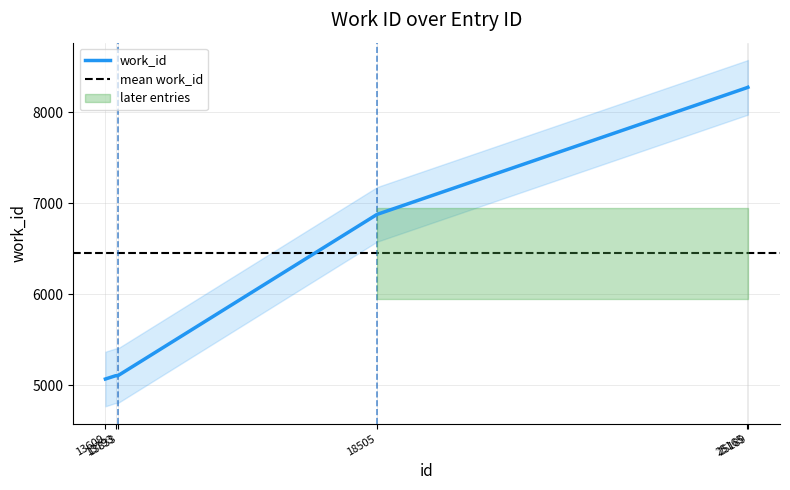

List the labels in order of value, smallest first.

13609, 13793, 13833, 18505, 25165, 25189